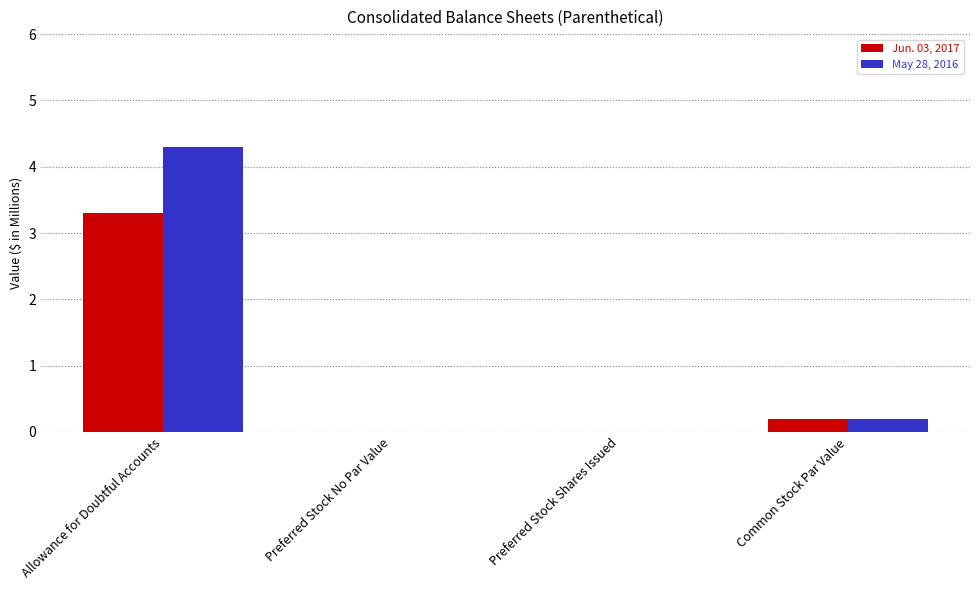

Which series changed the most between Allowance for Doubtful Accounts and Common Stock Par Value?

May 28, 2016